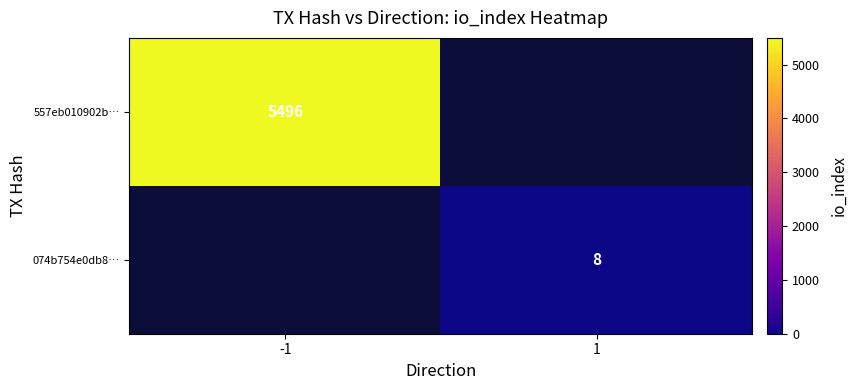

What is the minimum value shown in the chart?

8.0